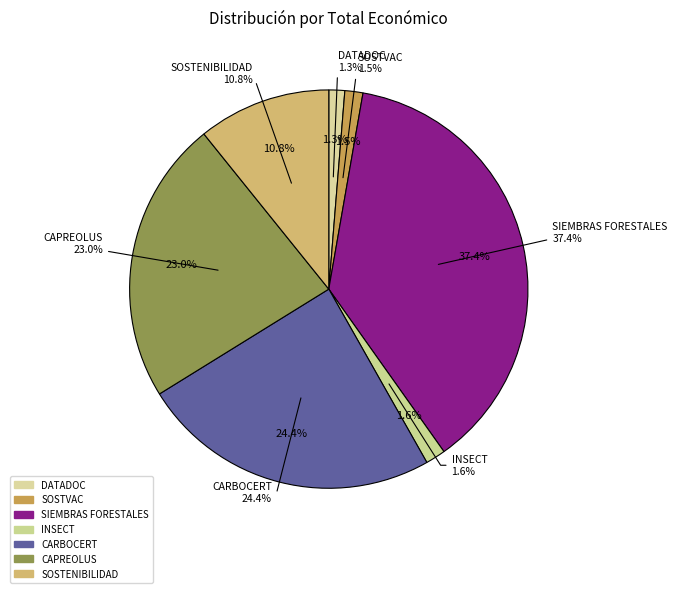

How many segments does this pie chart have?

7